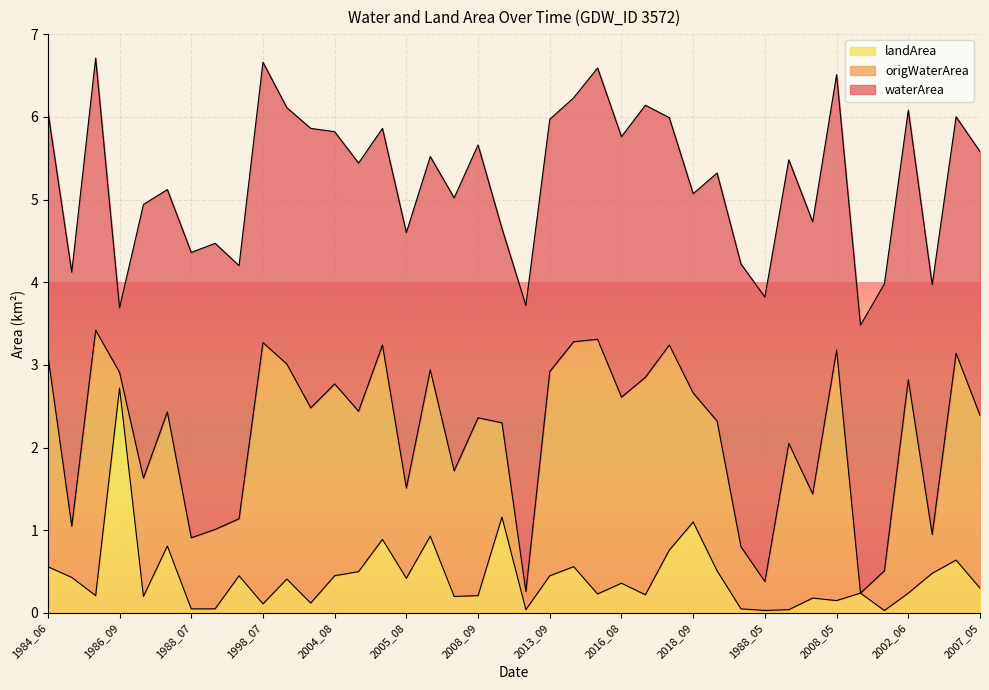

Which series has the widest spread of values?

origWaterArea